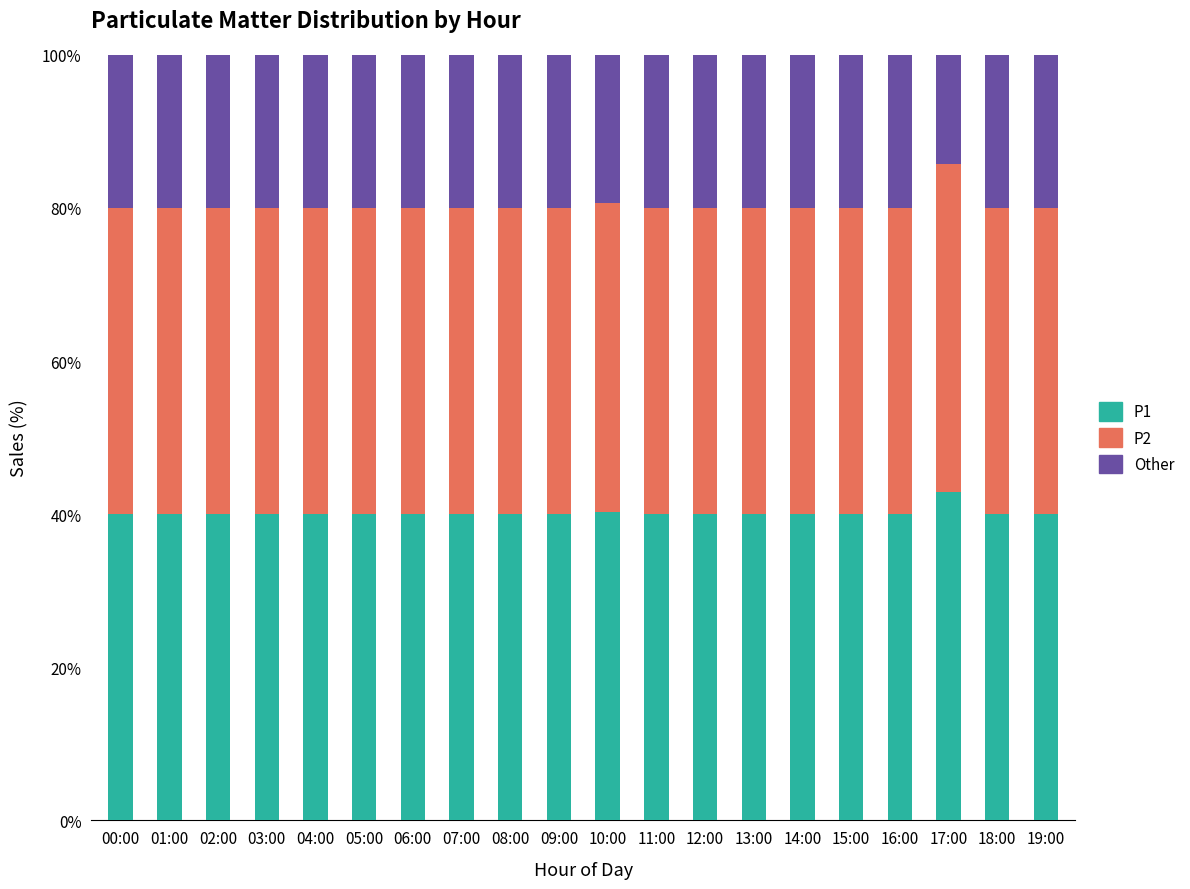

What is the sum of all P1 values?

803.2